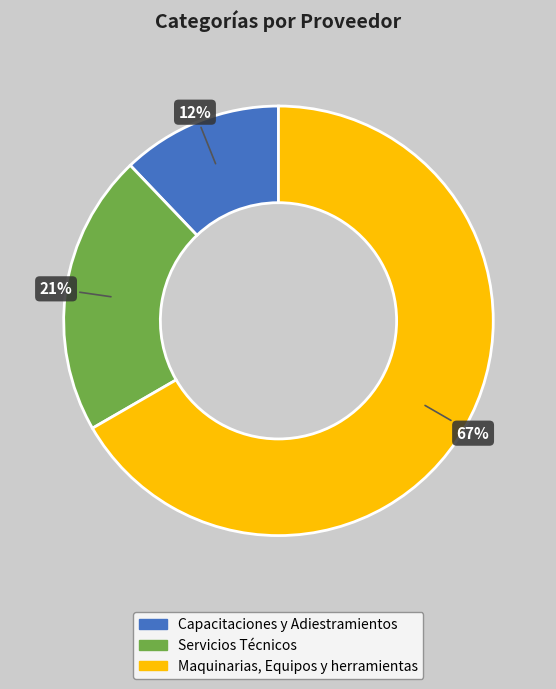

To the nearest percent, what percentage of the pie is Capacitaciones y Adiestramientos?

12%